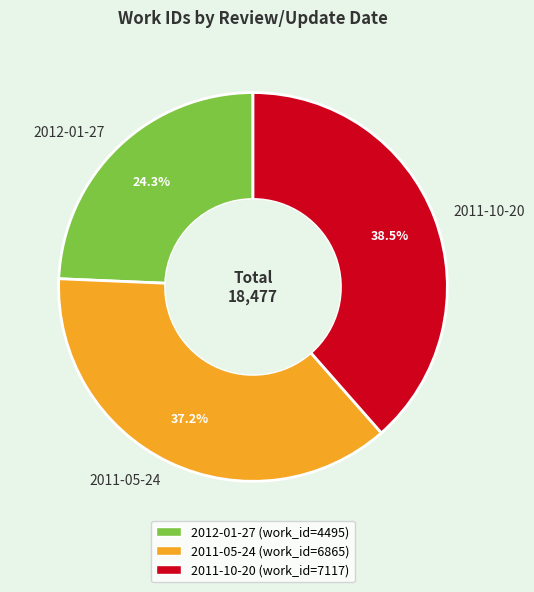

To the nearest percent, what portion does 2011-05-24 represent?

37%